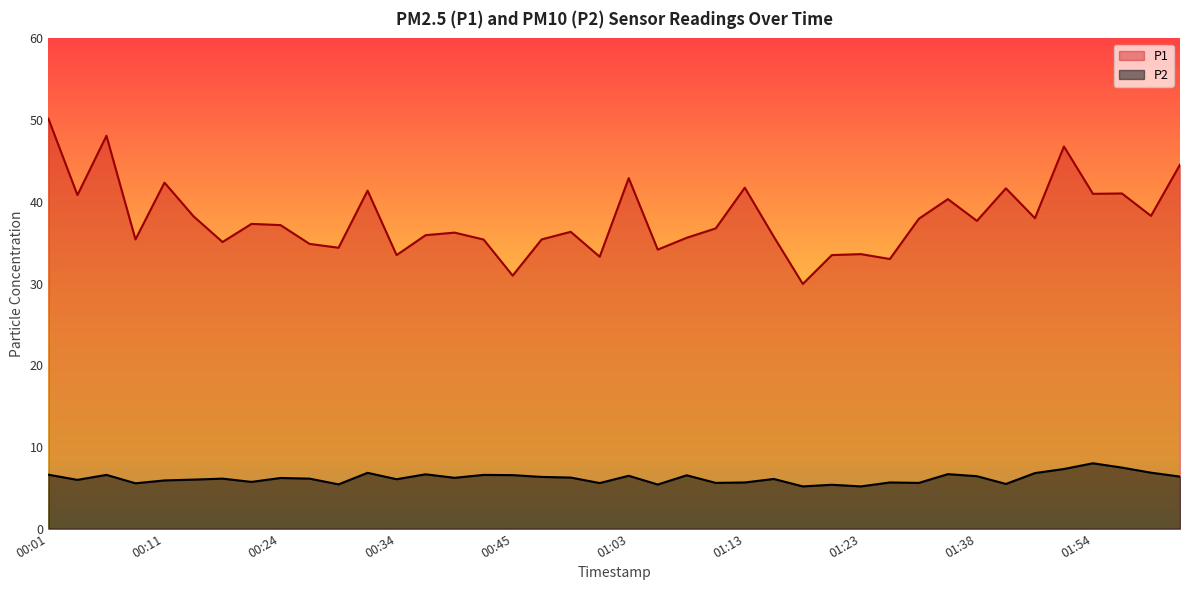

How many lines are shown in the chart?

2